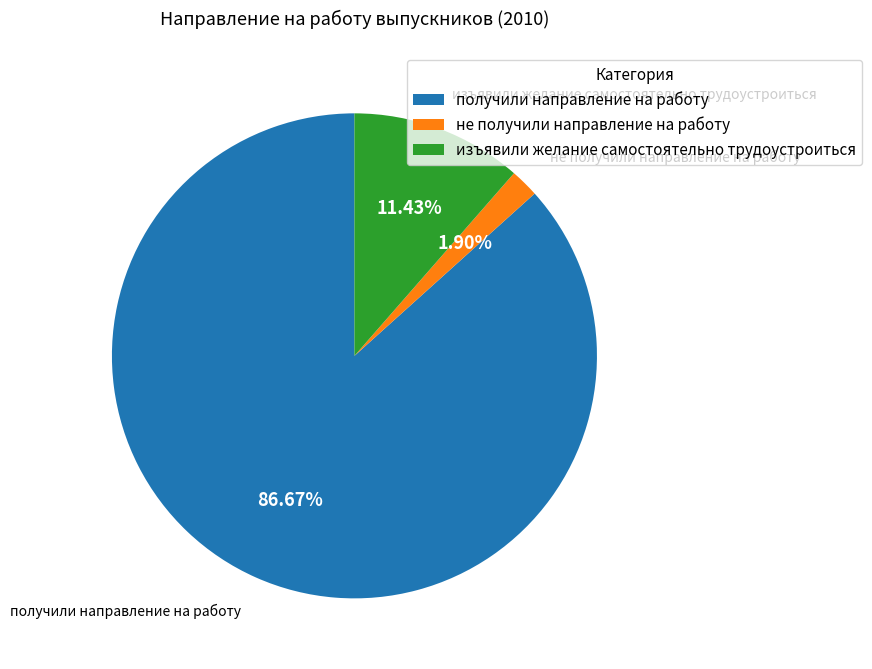

Count the number of slices in the pie.

3